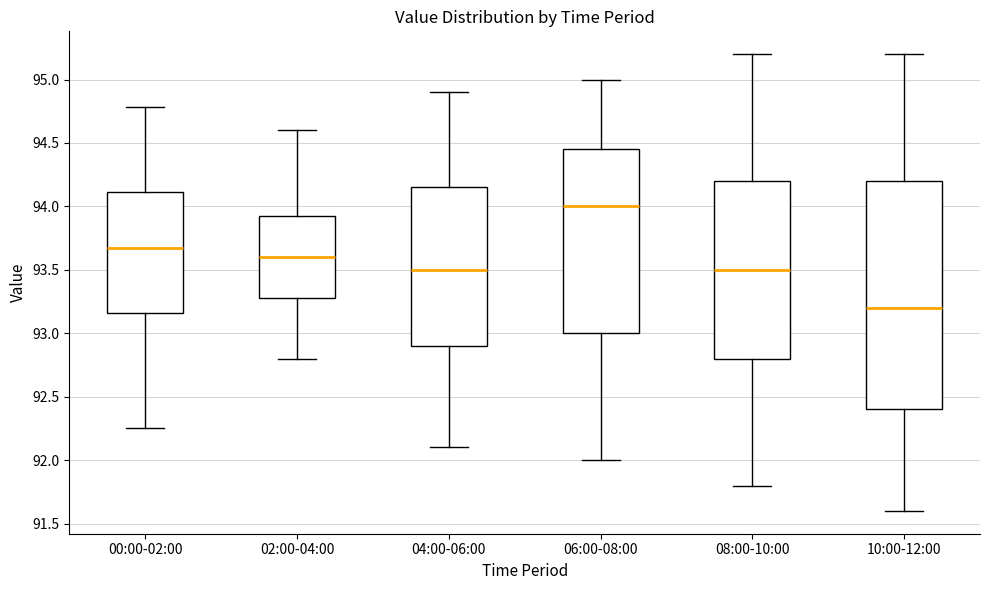

Reading left to right, read every box against the y-axis: the position of its median line, the range the box covers, and the ends of its whiskers. The values are not printed on the chart, so give them approximately, as read against the axis.

00:00-02:00: median 93.70, box 93.15 to 94.10, whiskers 92.25 to 94.80
02:00-04:00: median 93.60, box 93.30 to 93.95, whiskers 92.80 to 94.60
04:00-06:00: median 93.50, box 92.90 to 94.15, whiskers 92.10 to 94.90
06:00-08:00: median 94.00, box 93.00 to 94.45, whiskers 92.00 to 95.00
08:00-10:00: median 93.50, box 92.80 to 94.20, whiskers 91.80 to 95.20
10:00-12:00: median 93.20, box 92.40 to 94.20, whiskers 91.60 to 95.20